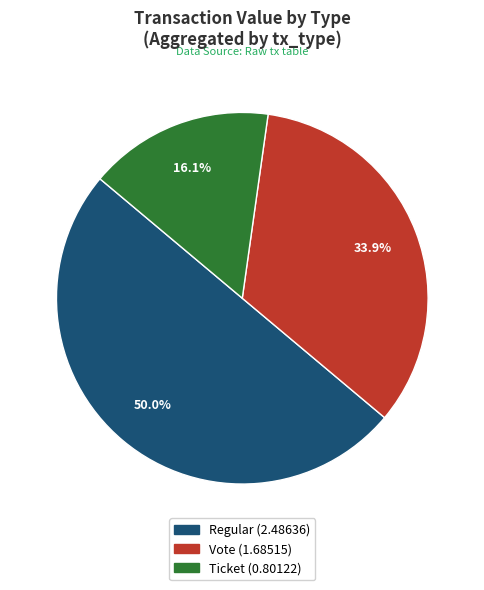

Which category has the biggest portion of the pie?

Regular